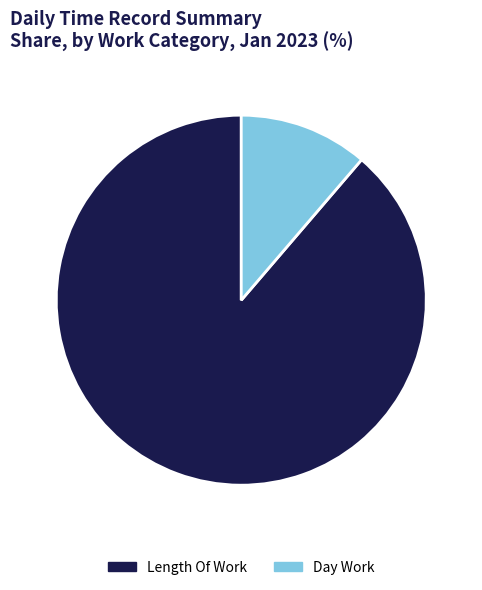

Which slice is the largest?

Length Of Work